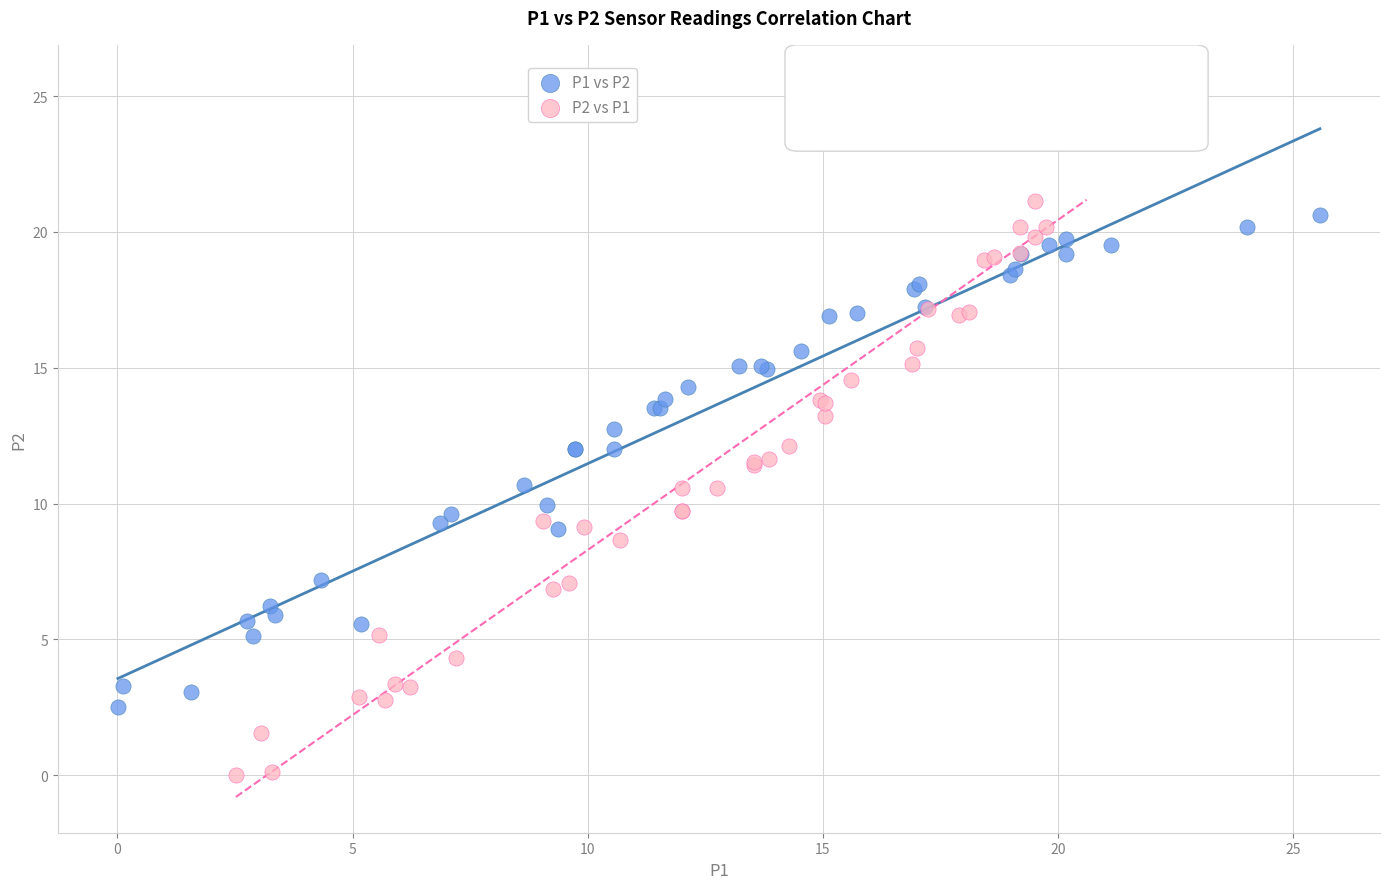

Which series has the largest Y range (max minus min)?

P2 vs P1